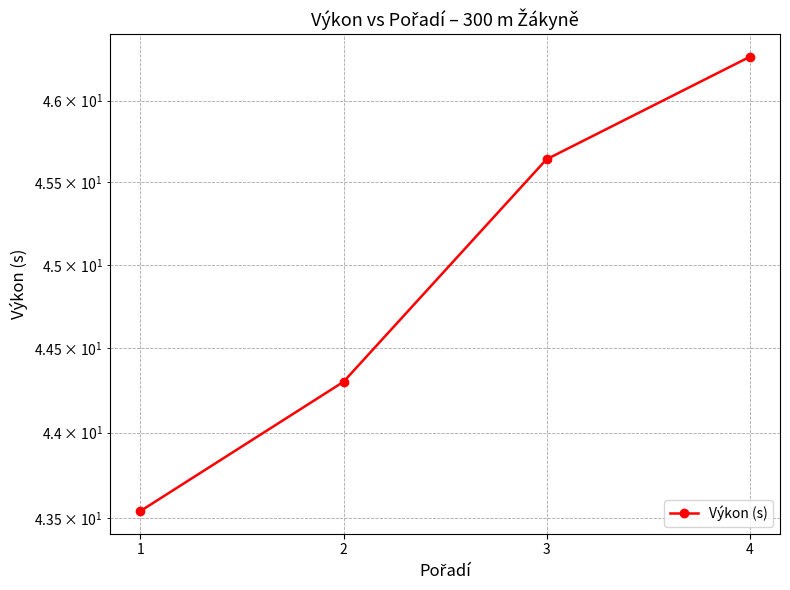

Is this an area chart (filled region under the line)?

No